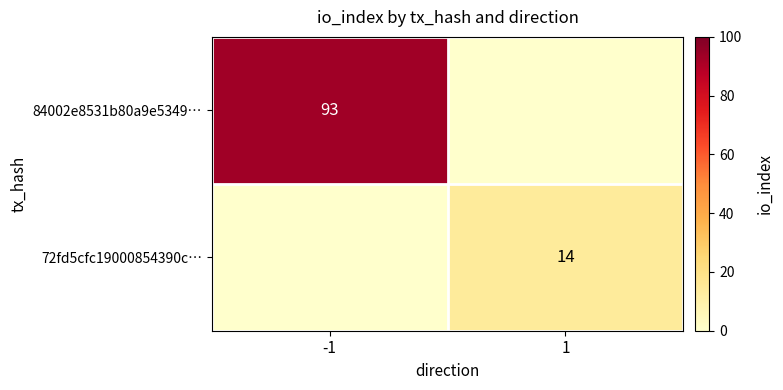

Is the value of 84002e8531b80a9e5349… at -1 greater than the value of 72fd5cfc19000854390c… at 1?

Yes